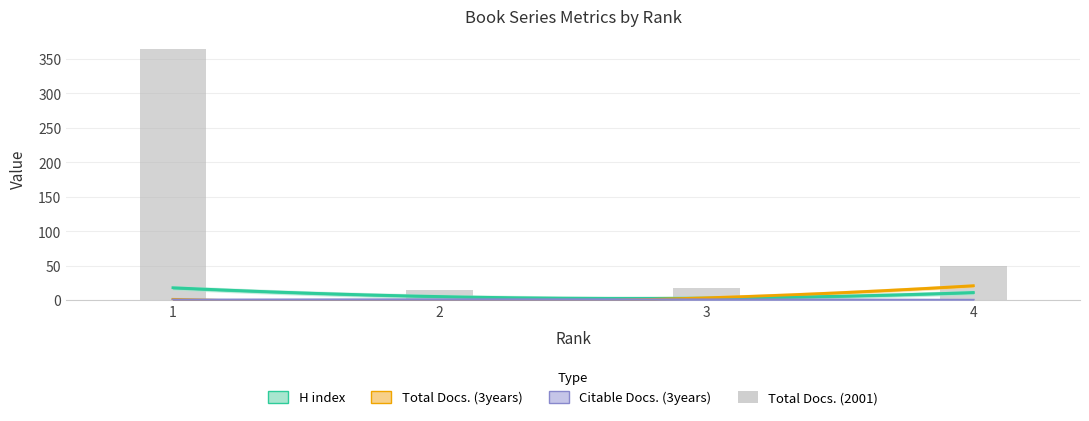

Rank the categories by value from lowest to highest.

2, 3, 4, 1